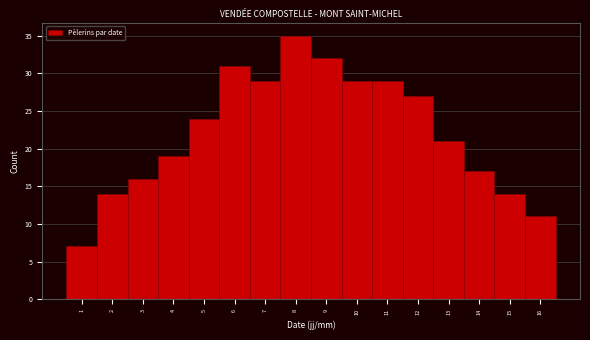

Reading left to right, transcribe this chart: for each bar, give the range it covers on the x-axis and its height. The values are not printed on the chart, so give them approximately, as read against the axis.

0.5 to 1.5: 7
1.5 to 2.5: 14
2.5 to 3.5: 16
3.5 to 4.5: 19
4.5 to 5.5: 24
5.5 to 6.5: 31
6.5 to 7.5: 29
7.5 to 8.5: 35
8.5 to 9.5: 32
9.5 to 10.5: 29
10.5 to 11.5: 29
11.5 to 12.5: 27
12.5 to 13.5: 21
13.5 to 14.5: 17
14.5 to 15.5: 14
15.5 to 16.5: 11